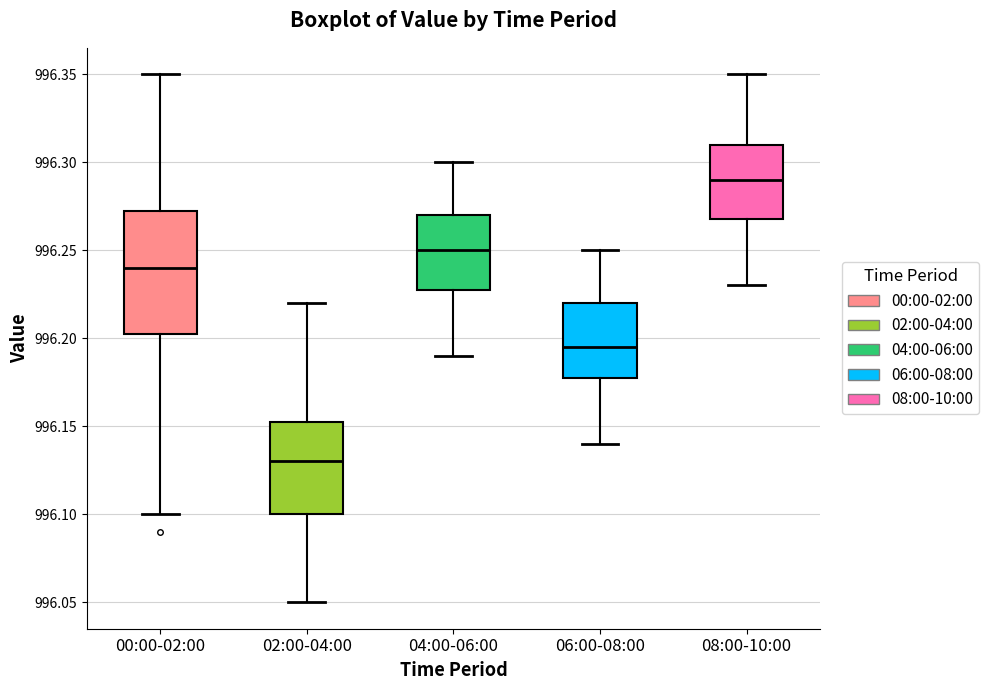

Reading left to right, read every box against the y-axis: the position of its median line, the range the box covers, and the ends of its whiskers. The values are not printed on the chart, so give them approximately, as read against the axis.

00:00-02:00: median 996.240, box 996.205 to 996.275, whiskers 996.100 to 996.350
02:00-04:00: median 996.130, box 996.100 to 996.155, whiskers 996.050 to 996.220
04:00-06:00: median 996.250, box 996.230 to 996.270, whiskers 996.190 to 996.300
06:00-08:00: median 996.195, box 996.180 to 996.220, whiskers 996.140 to 996.250
08:00-10:00: median 996.290, box 996.270 to 996.310, whiskers 996.230 to 996.350